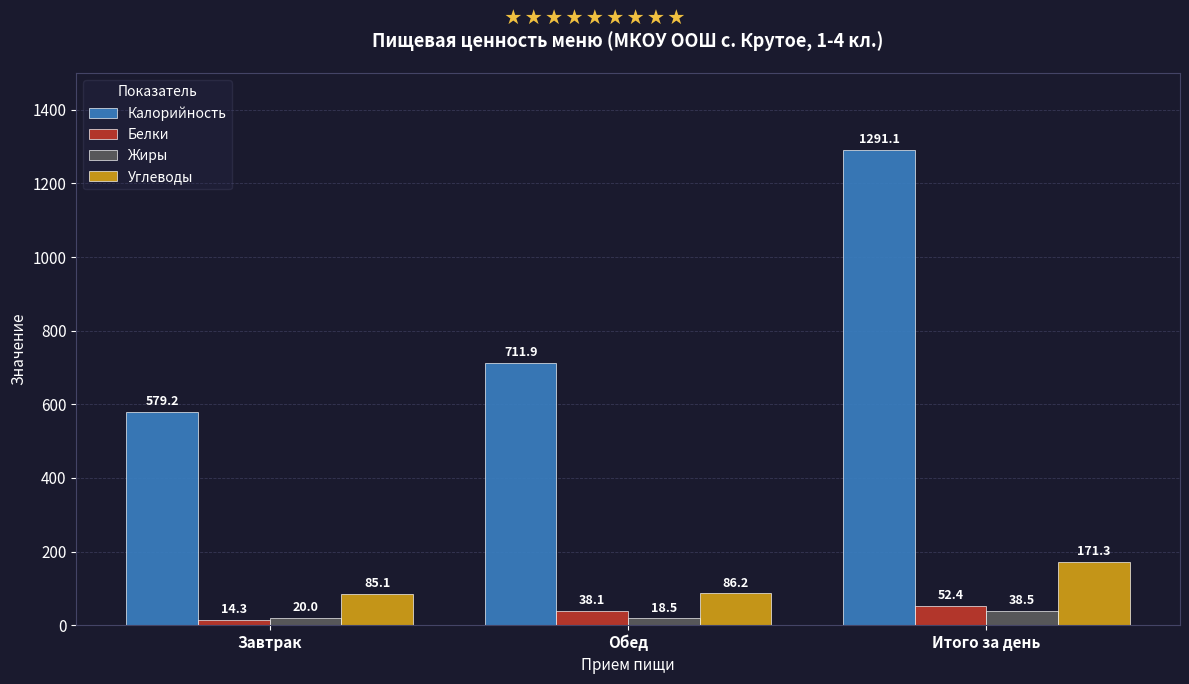

What is the maximum value for Жиры?

38.5